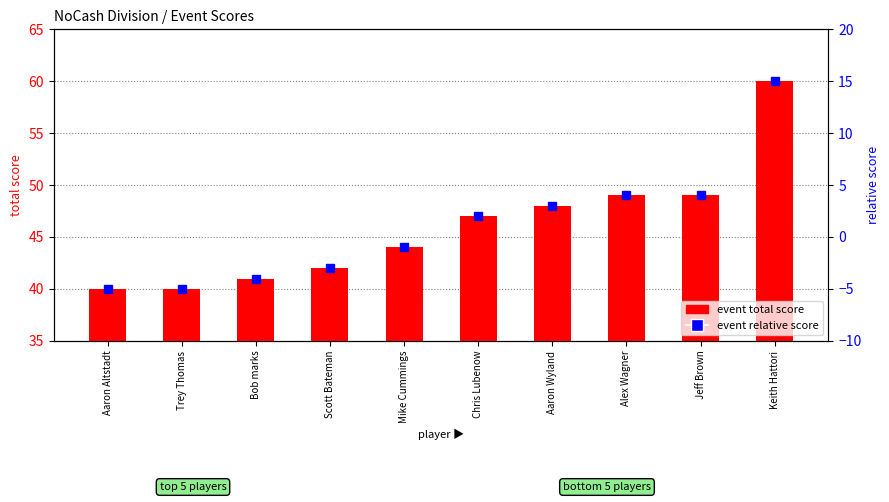

Are the bars grouped side by side (vs. stacked)?

Yes